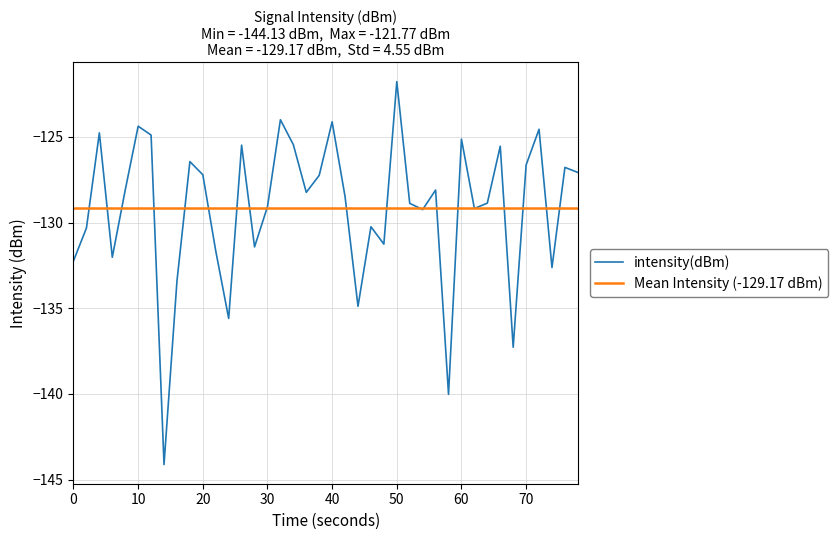

The value of intensity(dBm) at 70 is -84.7. True or false?

False